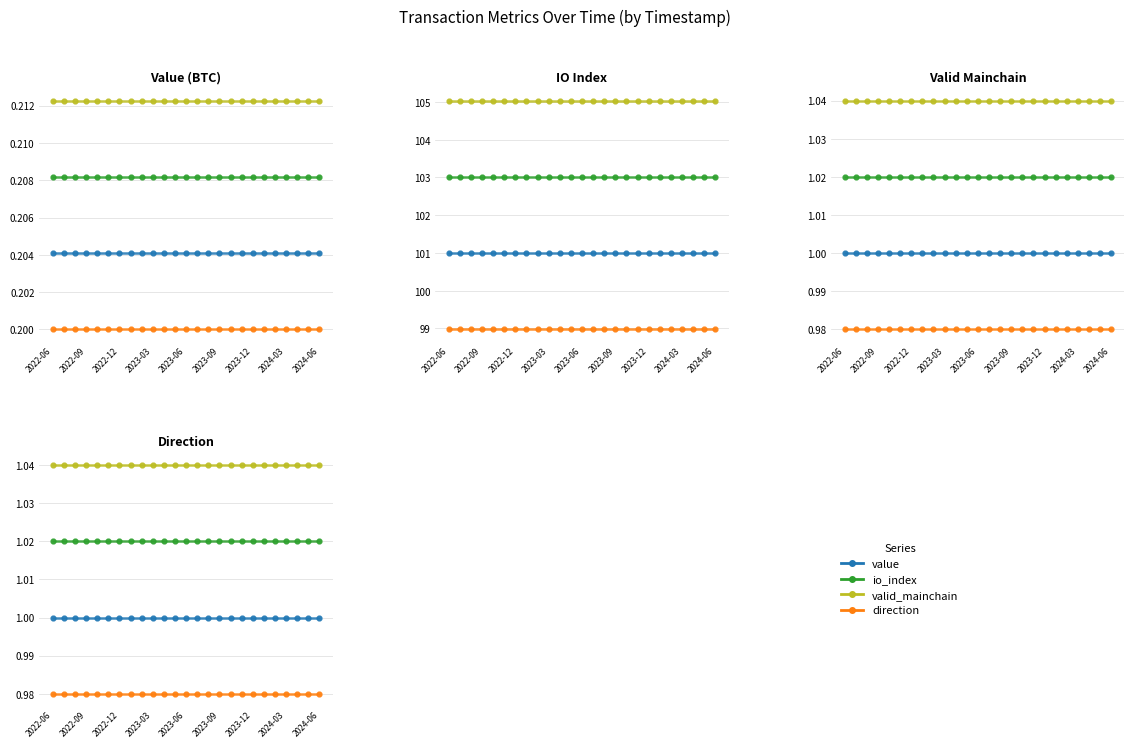

True or false: io_index and direction intersect in this chart.

False